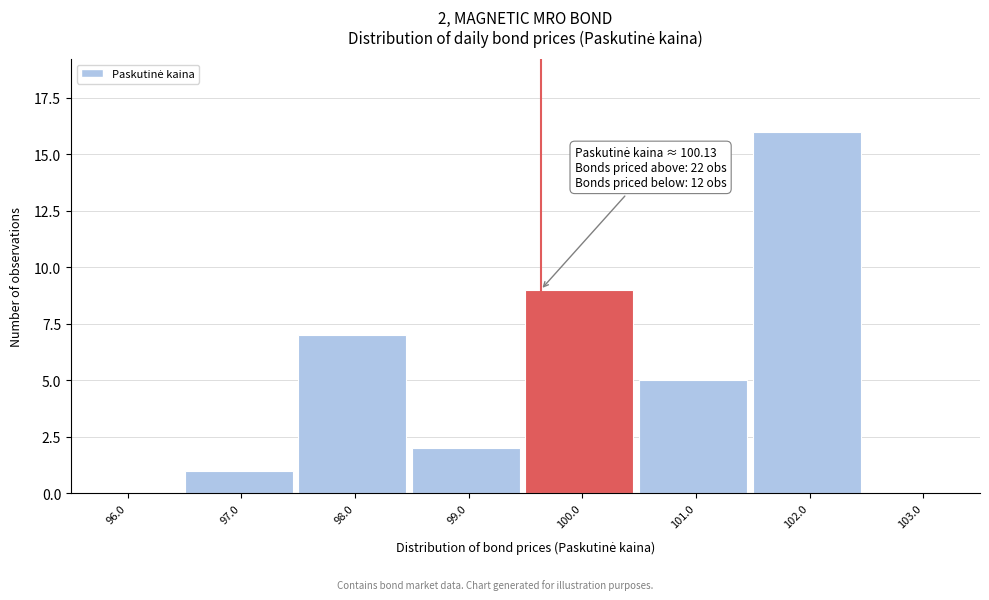

Reading left to right, transcribe all the data shown in this chart.

96.0=0	97.0=1	98.0=7	99.0=2	100.0=9	101.0=5	102.0=16	103.0=0